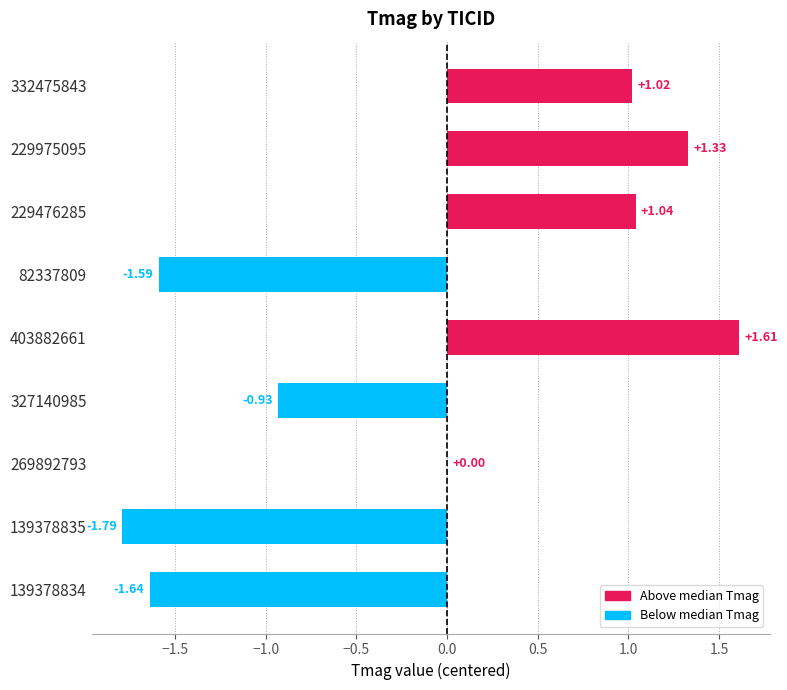

What is the sum of the values at 82337809 and 139378835?

-3.4